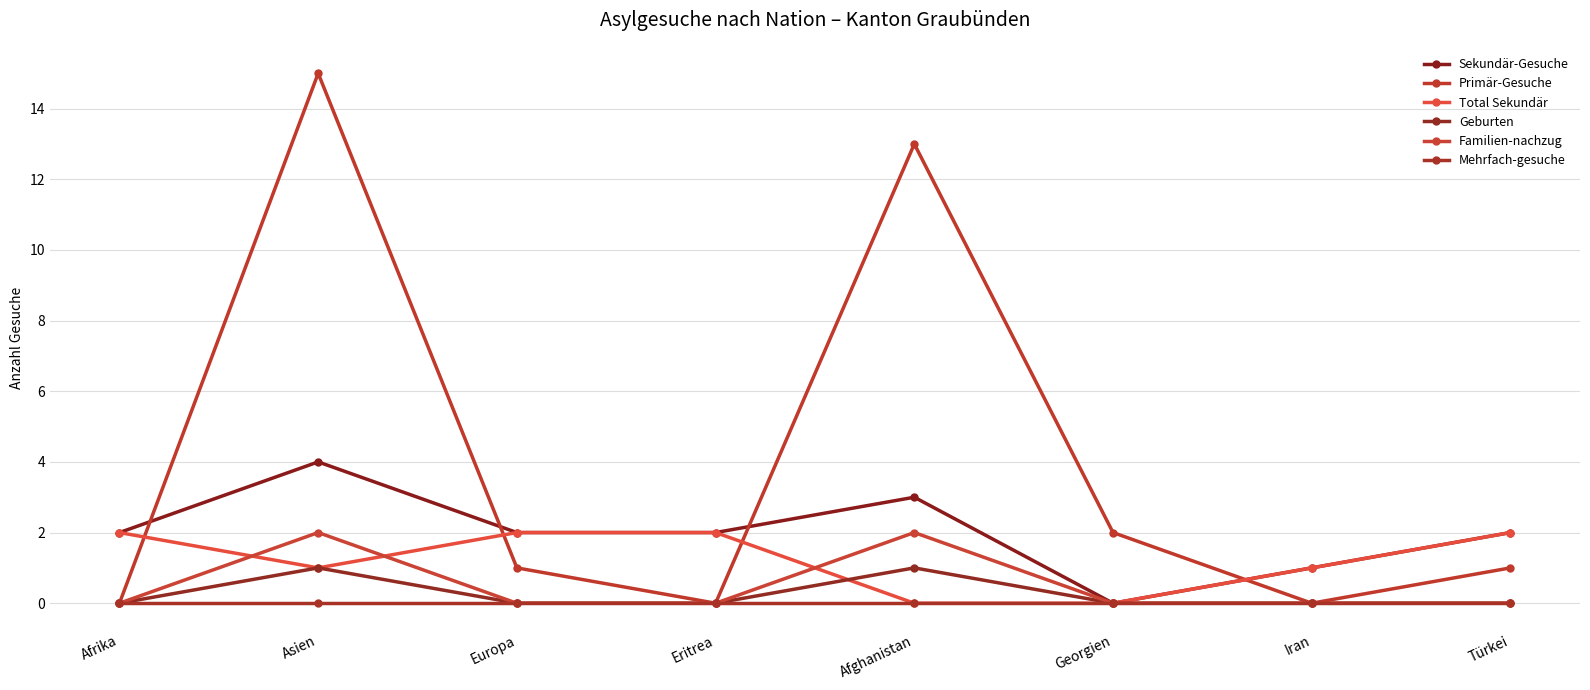

Does the chart display data point markers on the line(s)?

Yes